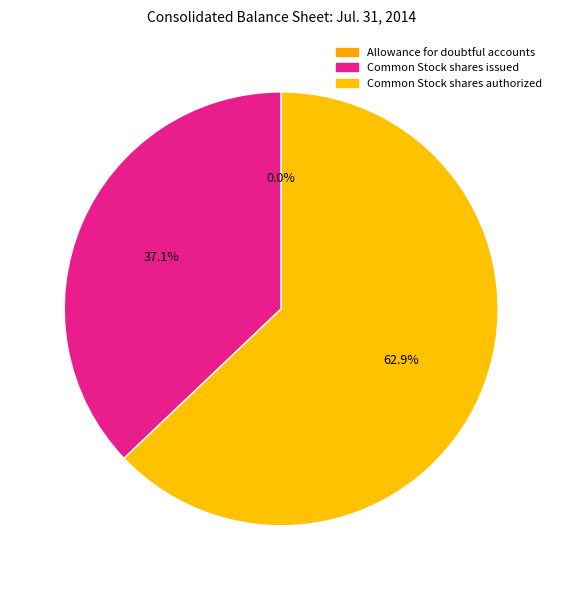

What is the majority slice?

Common Stock shares authorized